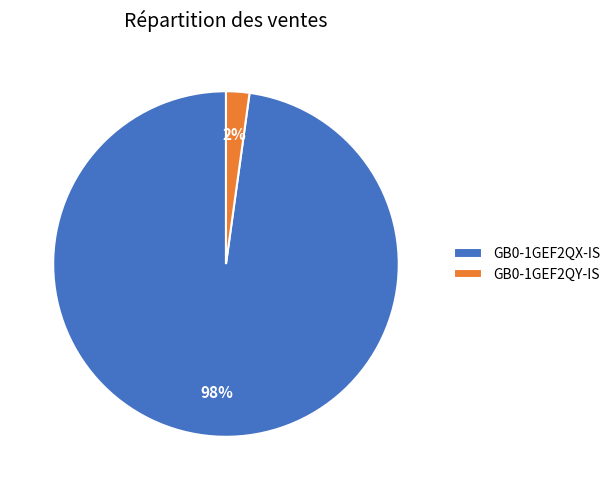

Which category has the biggest portion of the pie?

GB0-1GEF2QX-IS